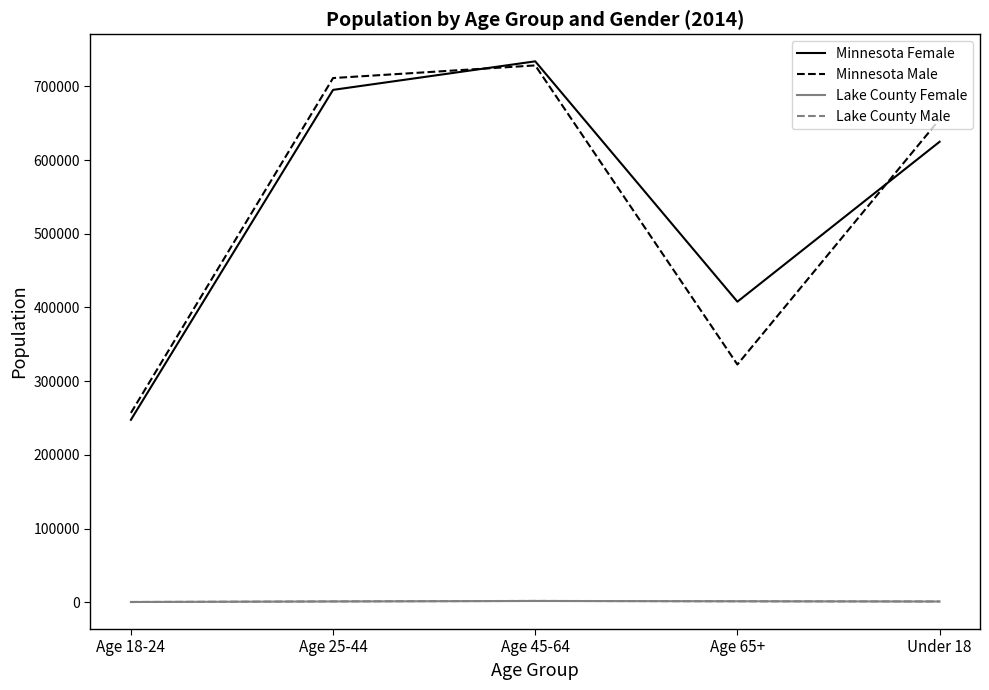

What is the highest value of the Minnesota Male series?

728405